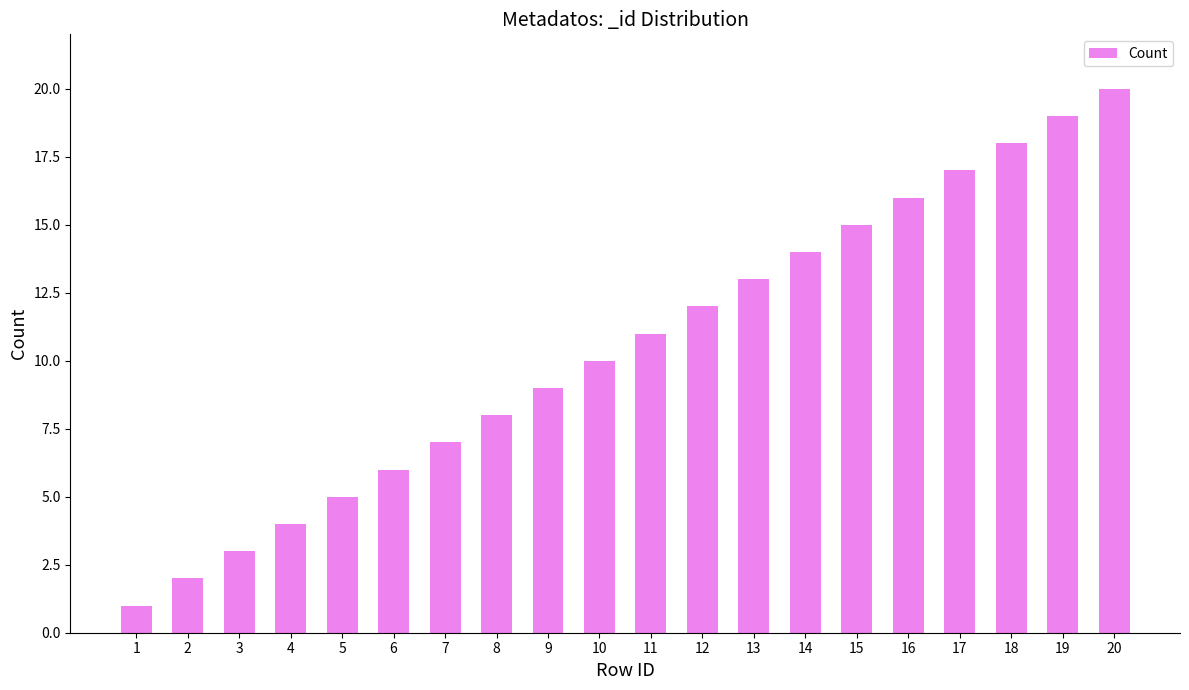

List the labels in order of value, largest first.

20, 19, 18, 17, 16, 15, 14, 13, 12, 11, 10, 9, 8, 7, 6, 5, 4, 3, 2, 1